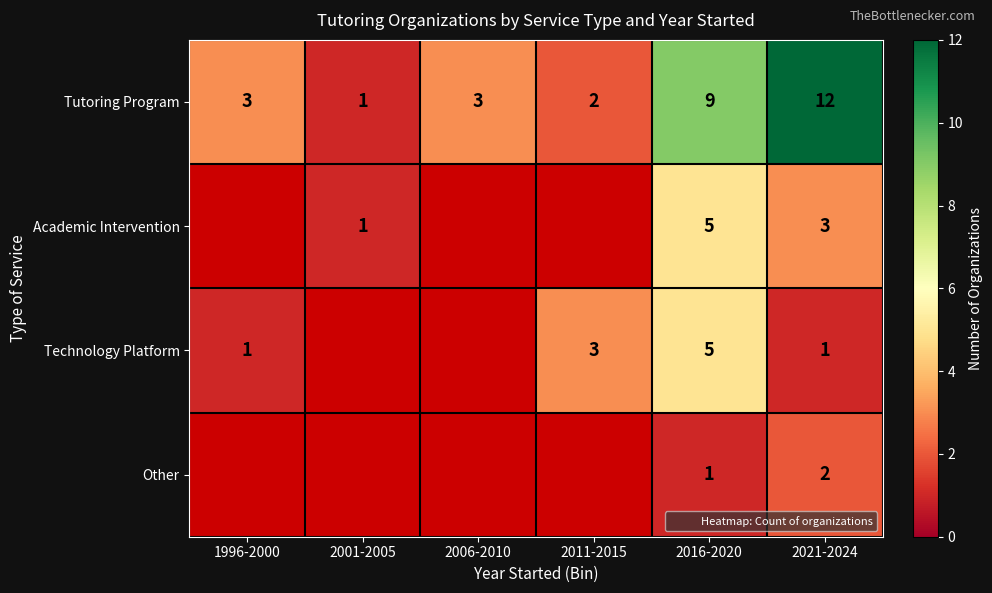

Which category has the lowest value across all series?

2001-2005